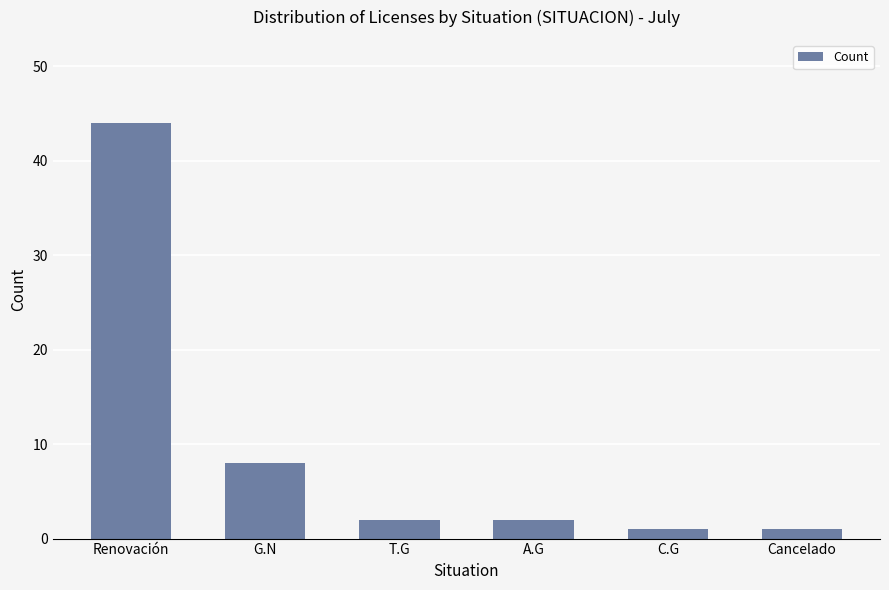

Count the number of data series in this chart.

1